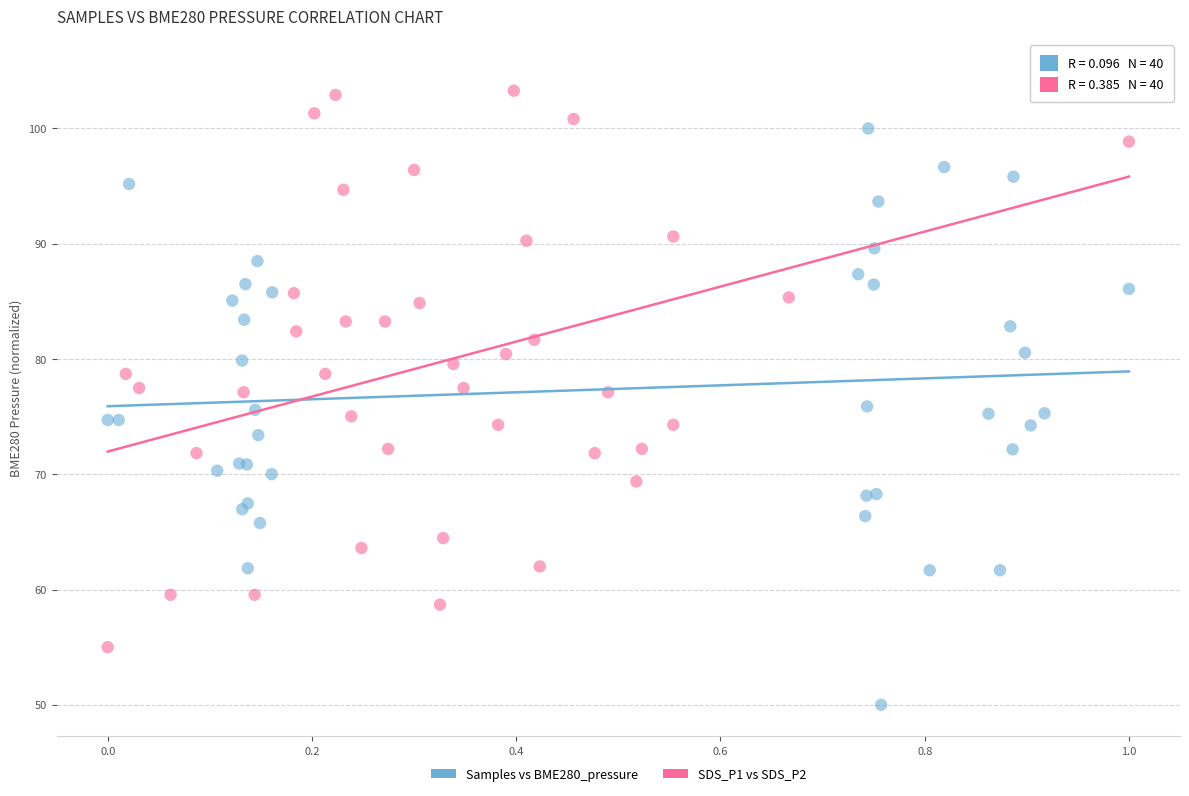

Which series reaches the maximum Y coordinate?

SDS_P1 vs SDS_P2